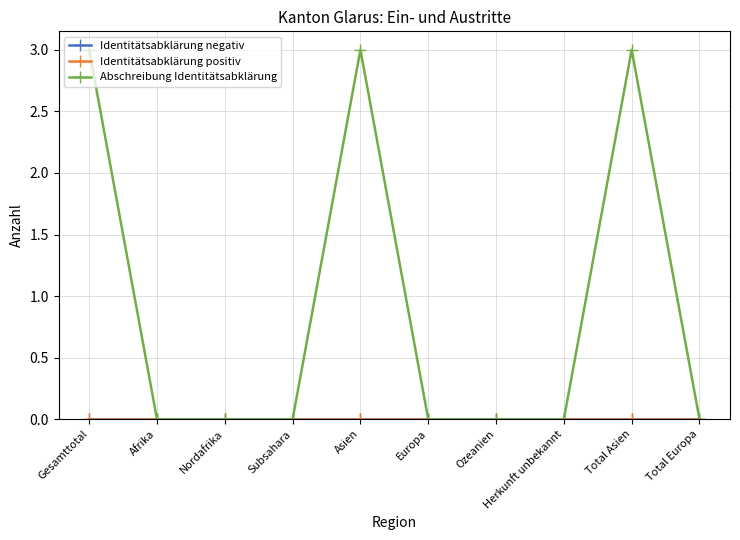

The value of Identitätsabklärung negativ at Asien is 0. True or false?

True